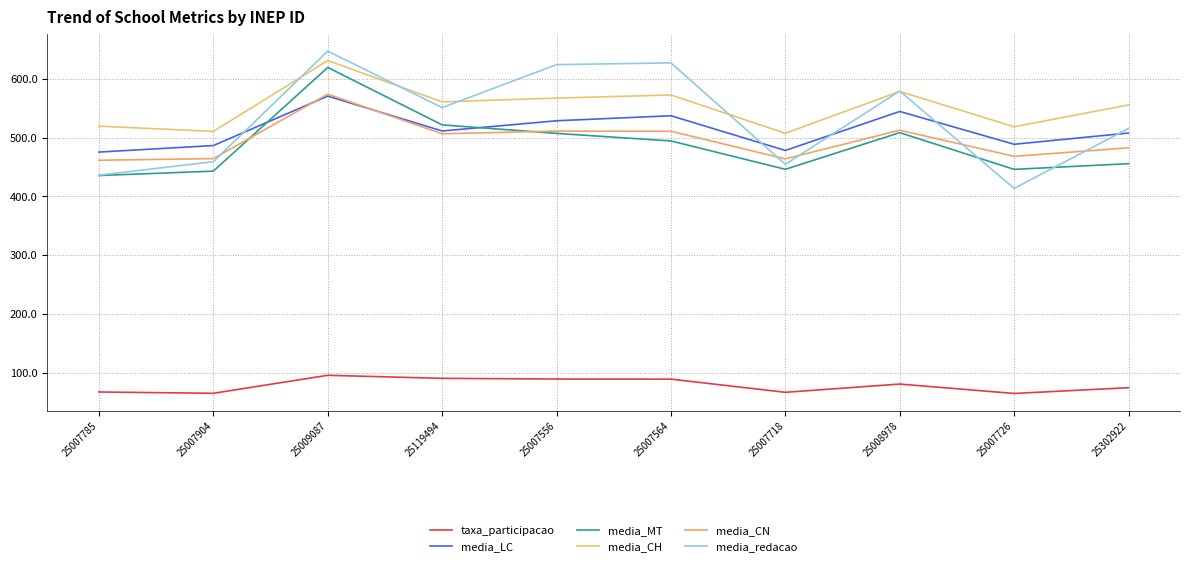

What is the sum of the media_CH values at 25007718 and 25007785?

1026.9